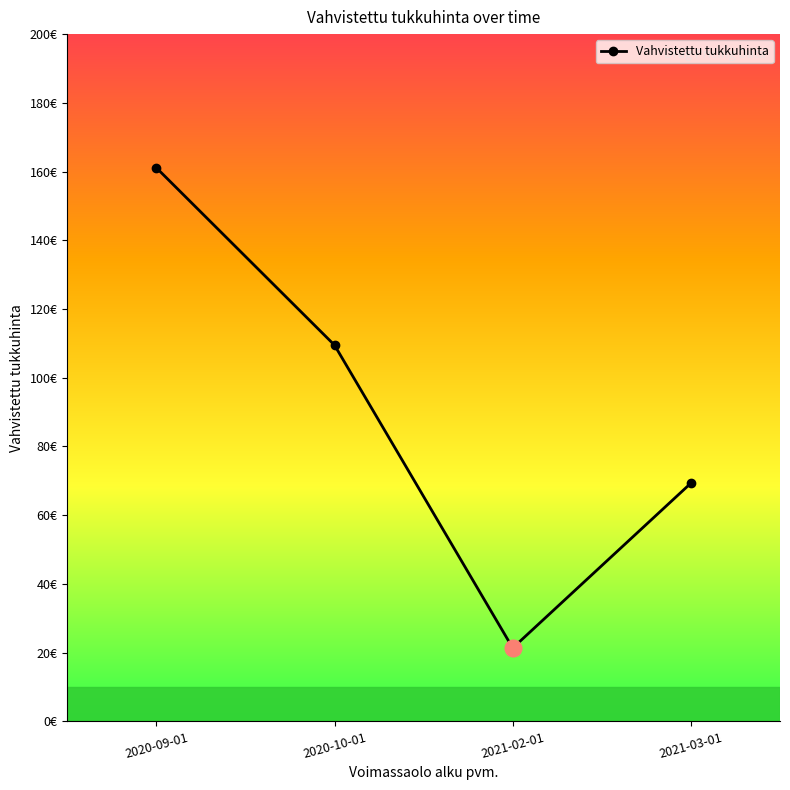

The value at 2021-02-01 is 29.6. True or false?

False